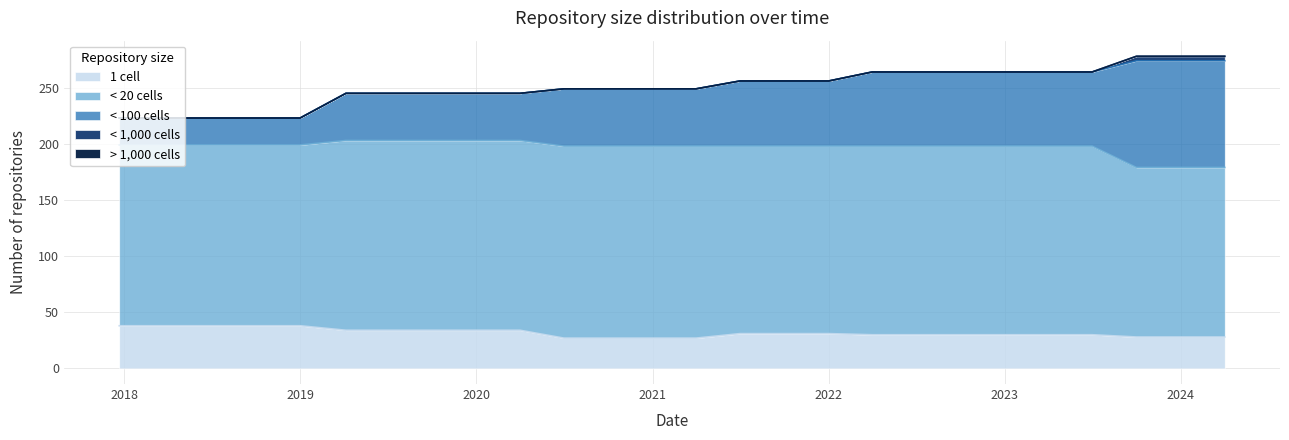

True or false: one_cell and under_thousand_cells intersect in this chart.

False